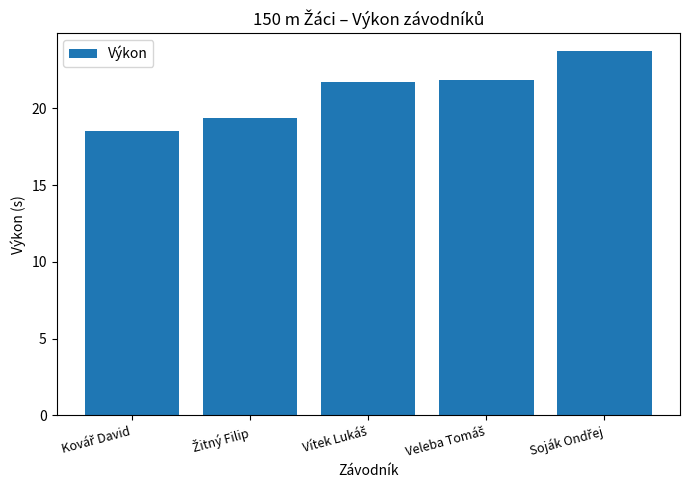

What is the greatest value displayed?

23.7